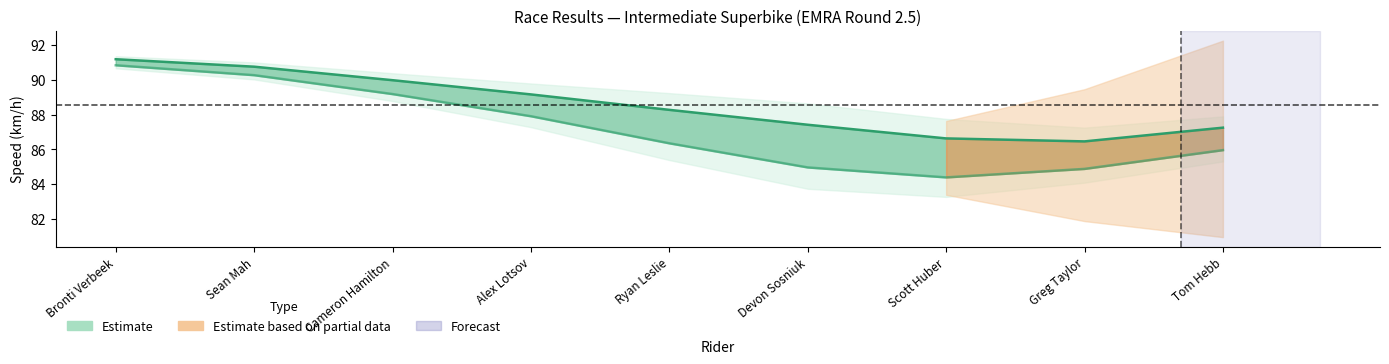

What is the total value across all series at Cameron Hamilton?

179.2